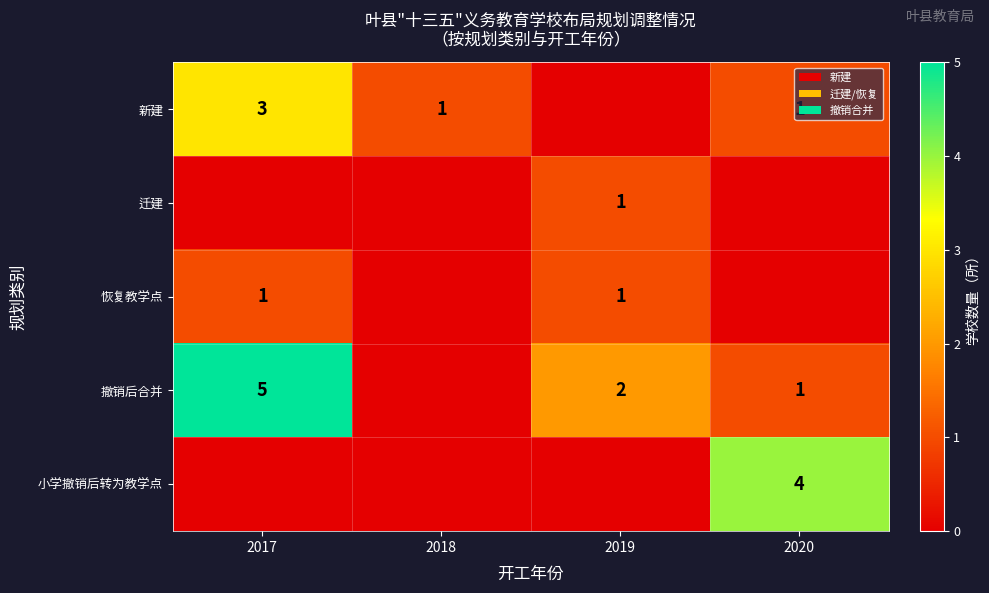

What is the difference between the maximum and minimum values in the 新建 series?

3